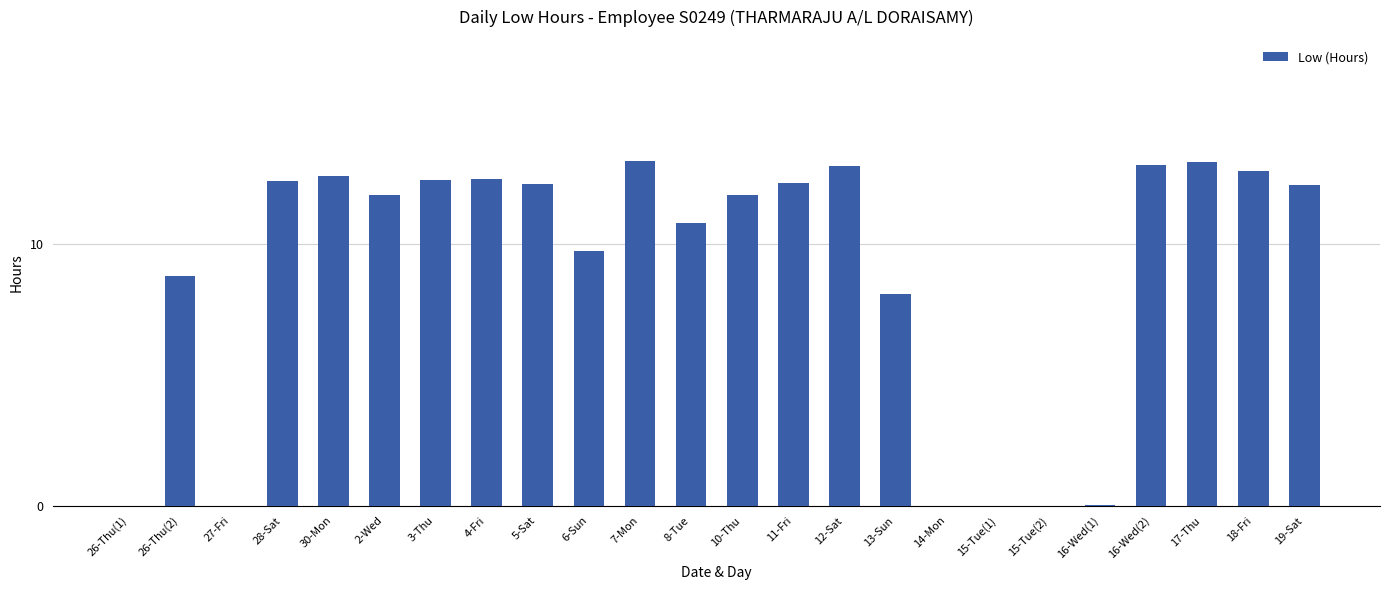

Between 13-Sun and 12-Sat, which is larger?

12-Sat